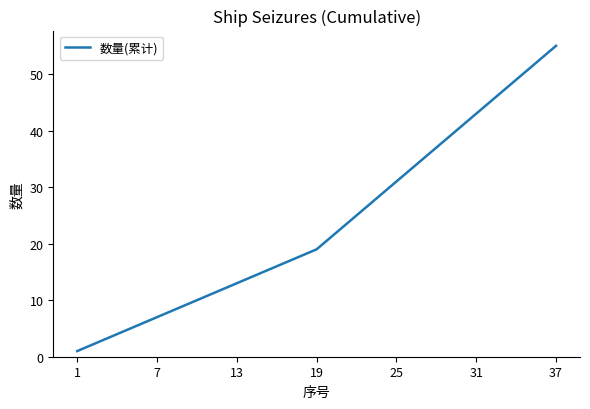

What is the greatest value displayed?

55